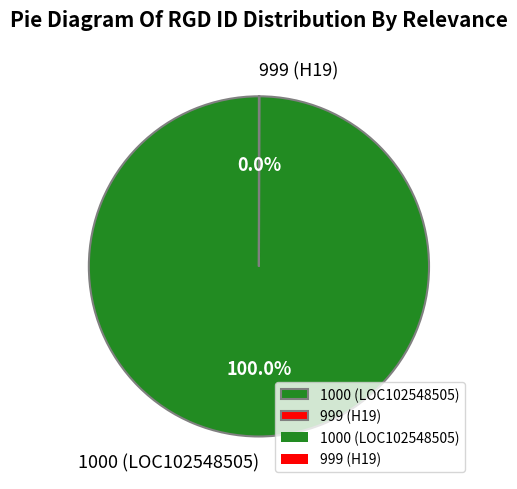

Does any single category account for the majority?

Yes